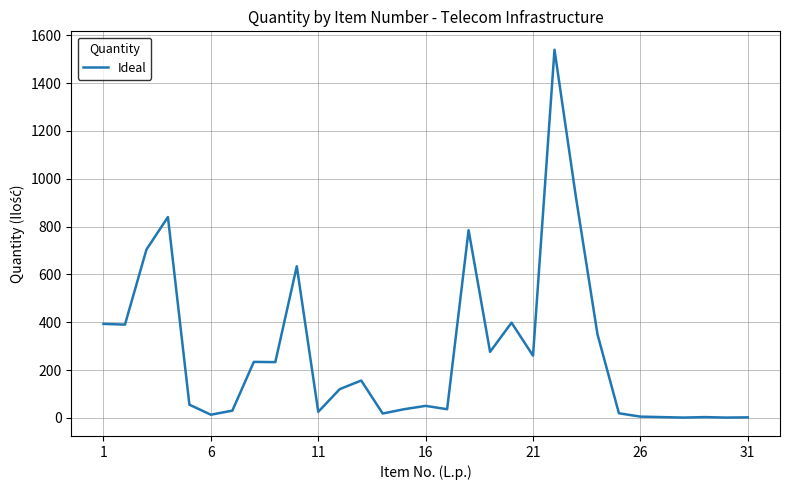

What is the greatest value displayed?

1540